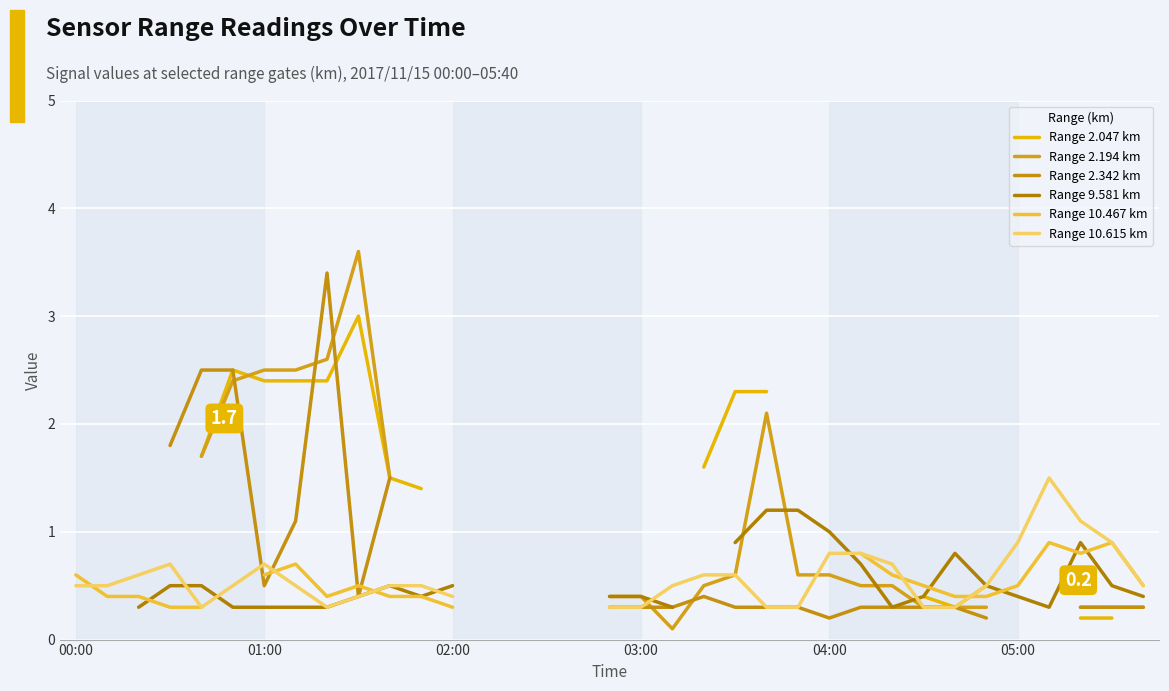

Which category has the lowest value in the Range 10.467 km series?

03:00